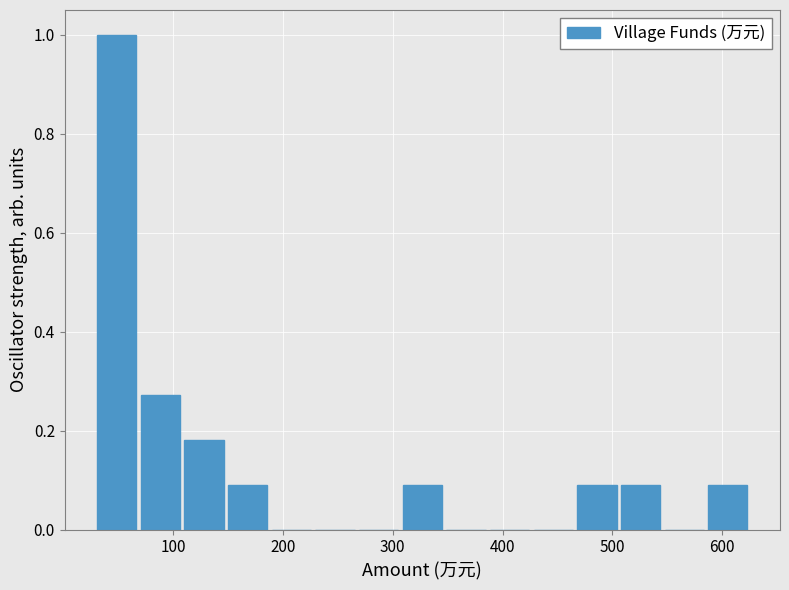

Around what value on the x-axis is the tallest bar? Give the approximate position of its centre, as read against the axis.

50